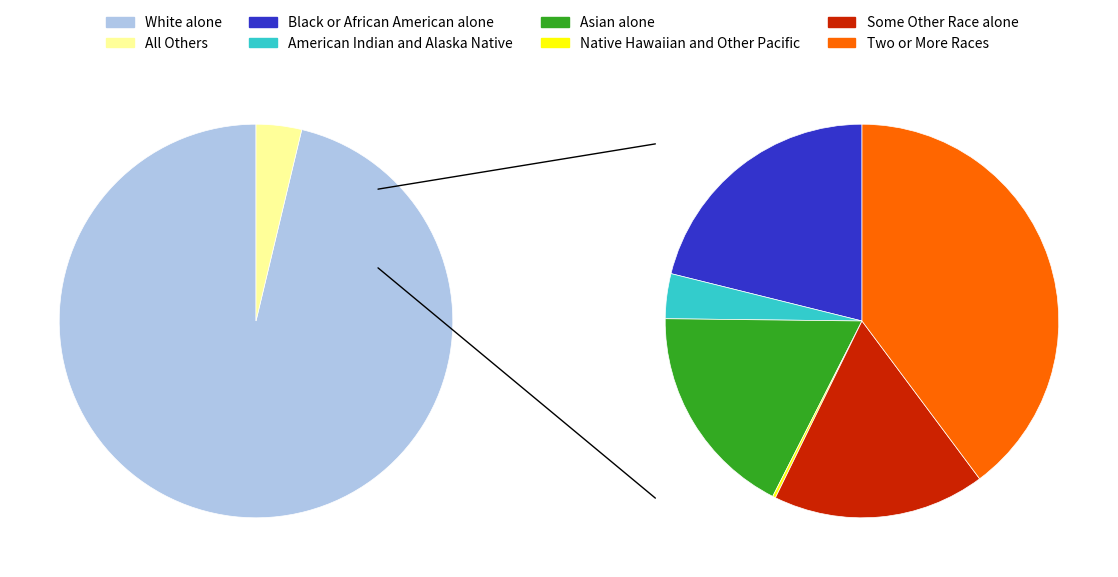

Which category has the smallest portion of the pie?

Native Hawaiian and Other Pacific